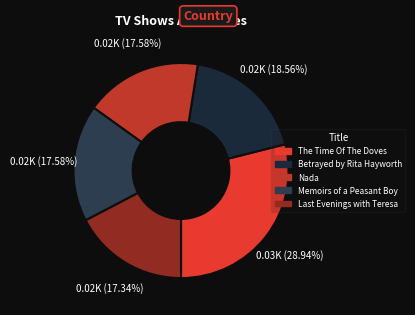

To the nearest percent, what portion does The Time Of The Doves represent?

29%